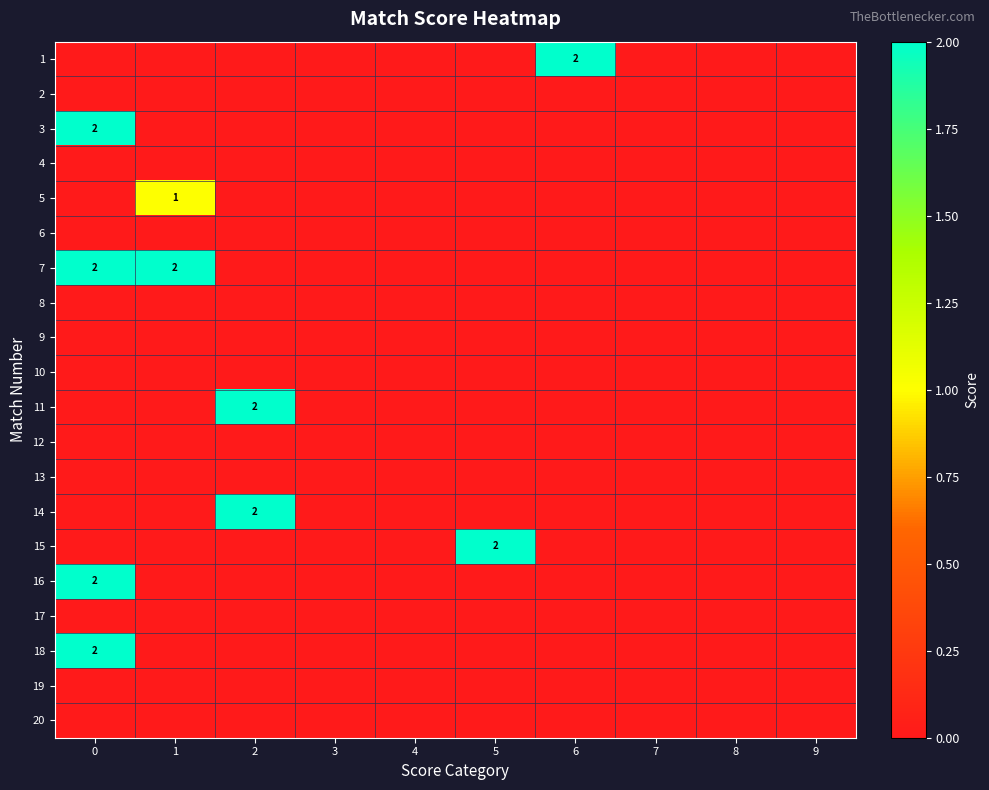

Is it true that 1 equals 1 at 3?

False